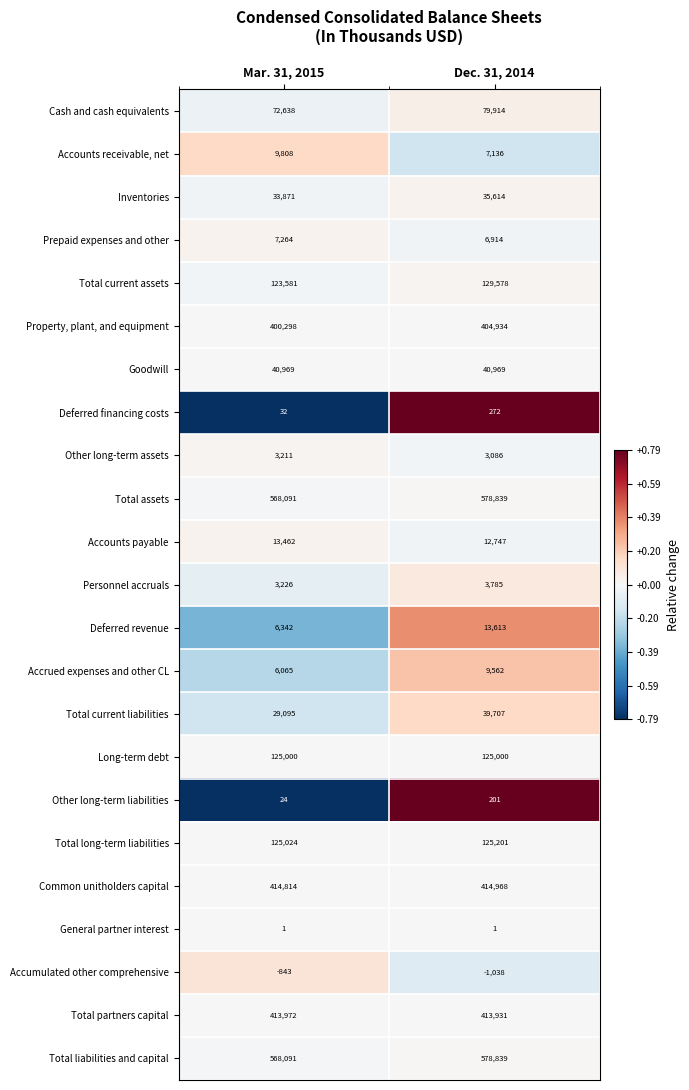

List the labels in order of Total liabilities and capital value, largest first.

Dec. 31, 2014, Mar. 31, 2015